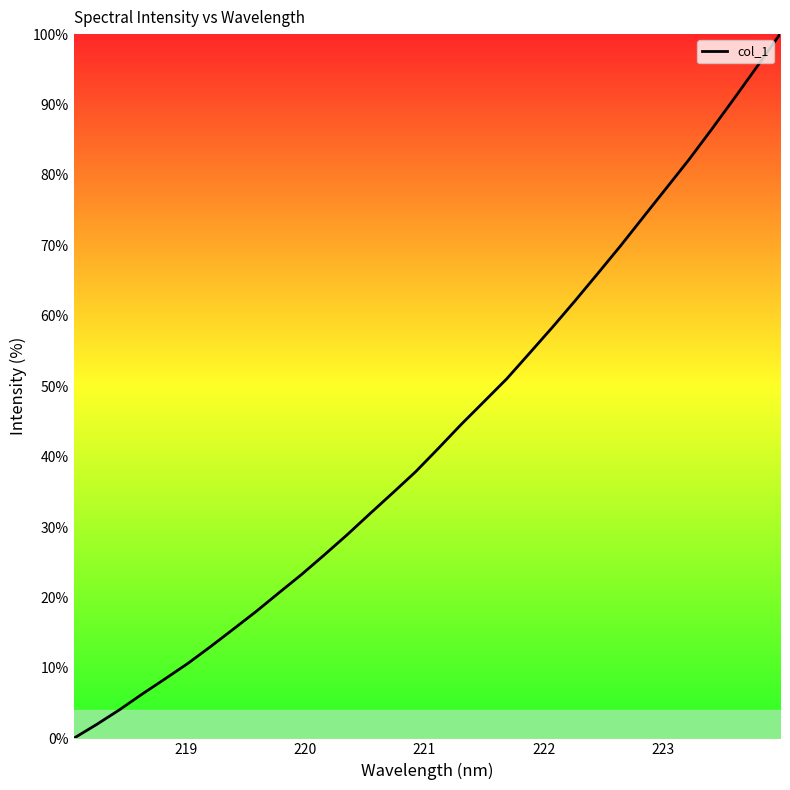

What is the difference between the maximum and minimum values?

100.0